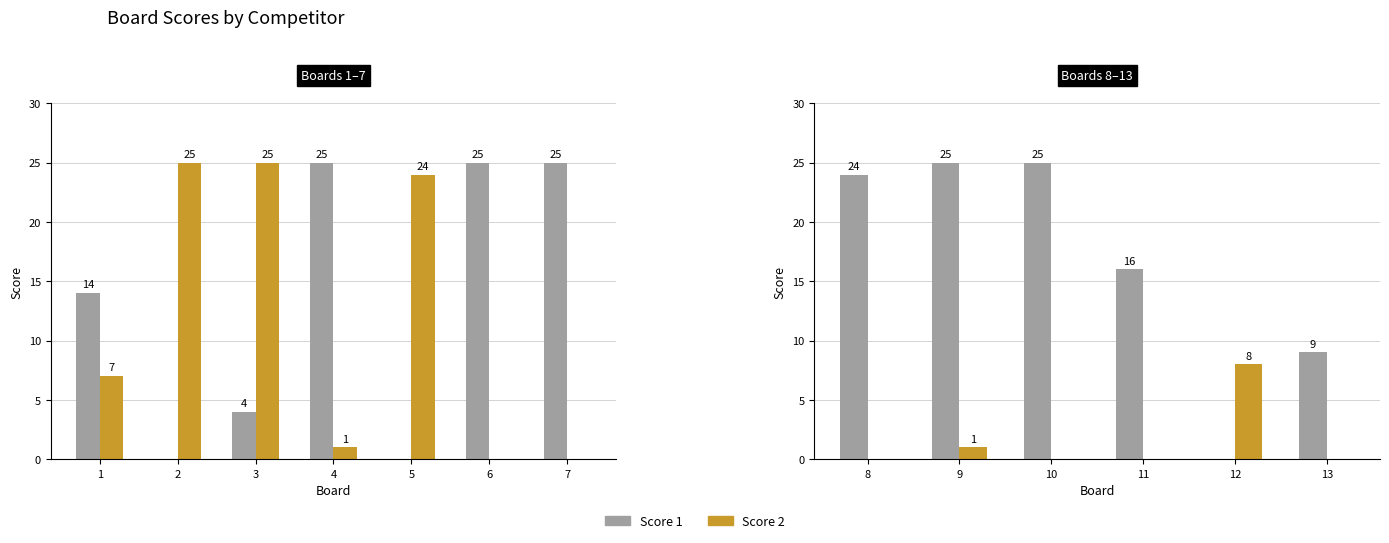

Are the bars grouped side by side (vs. stacked)?

Yes